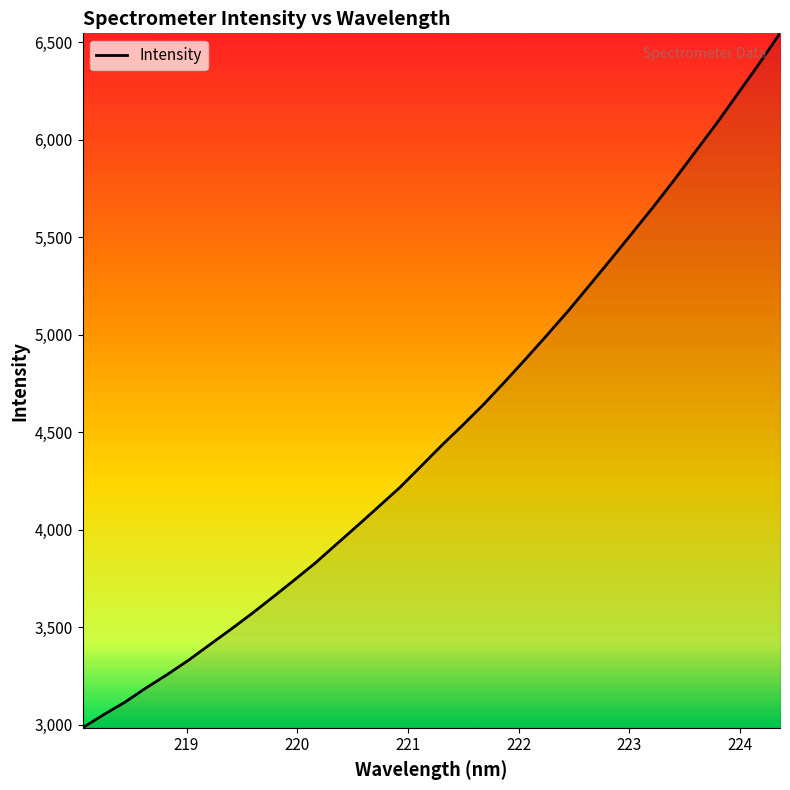

What is the greatest value displayed?

6545.5